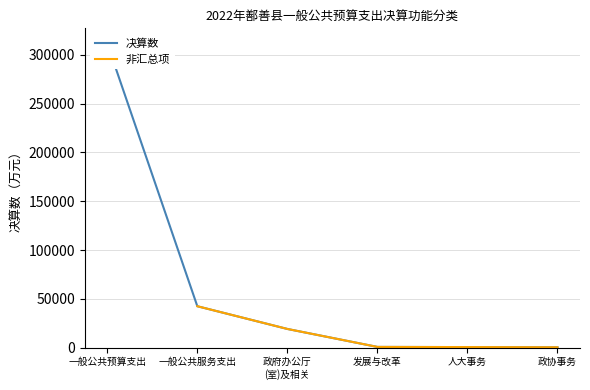

The 非汇总项 series shows 55581 at 一般公共服务支出. True or false?

False